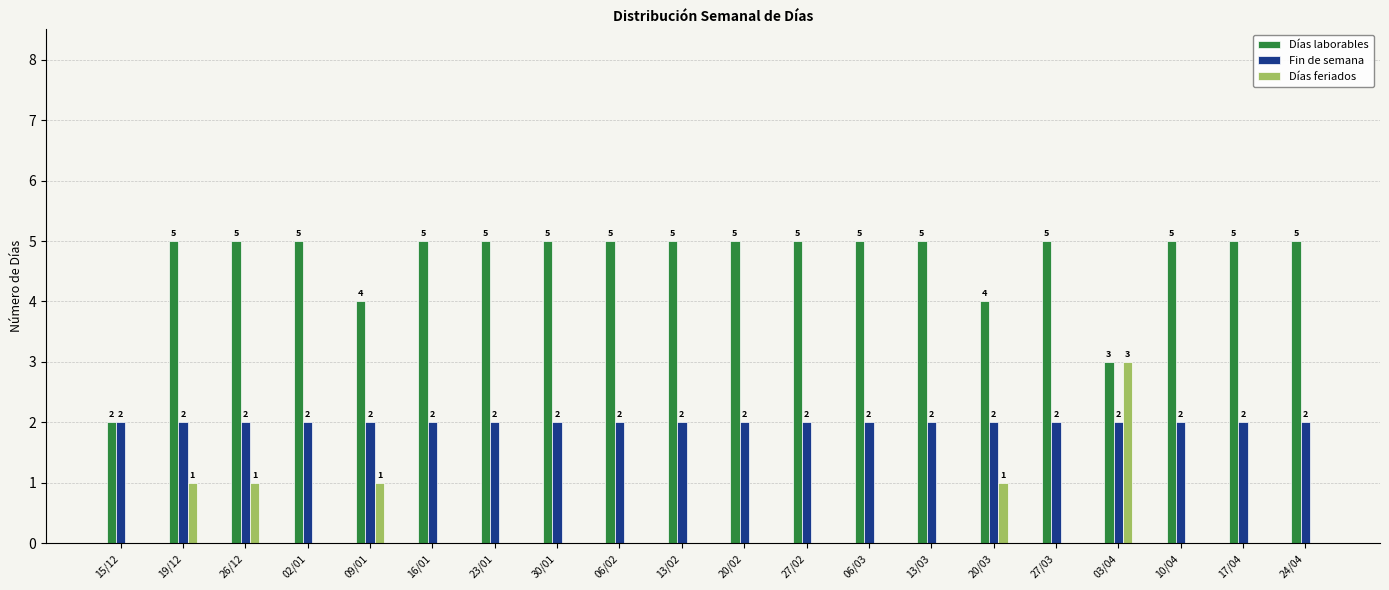

Does the chart contain stacked bars?

No